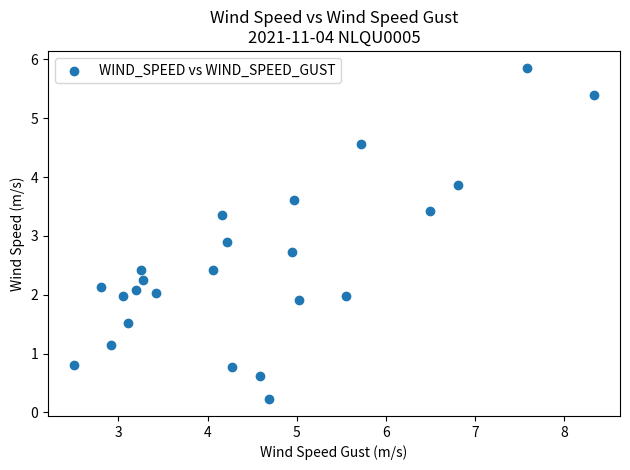

What is the range of Y values (max minus min)?

5.6